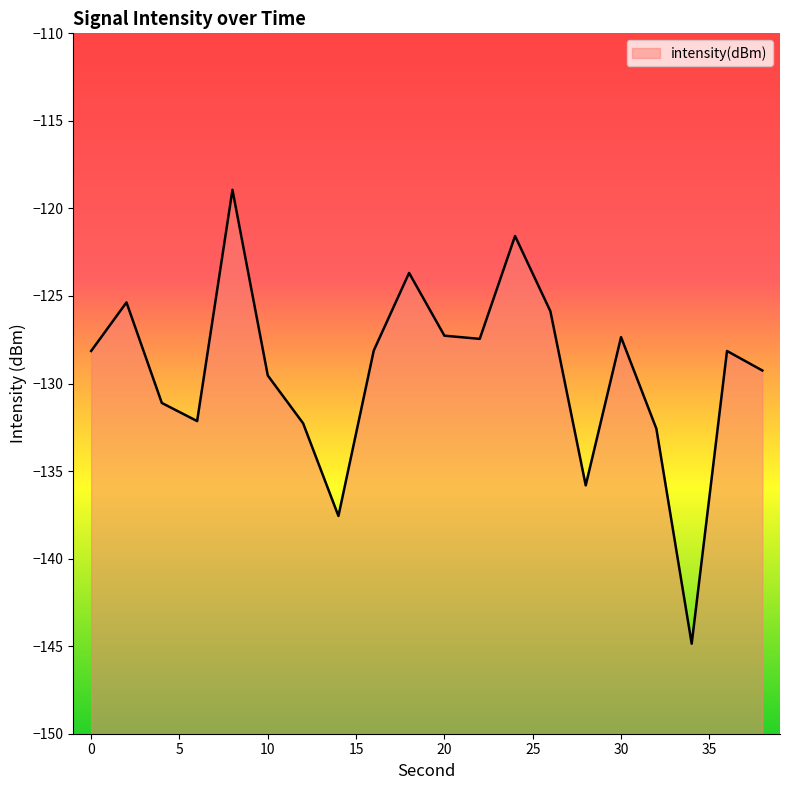

What is the difference between the second highest and second lowest values?

16.0